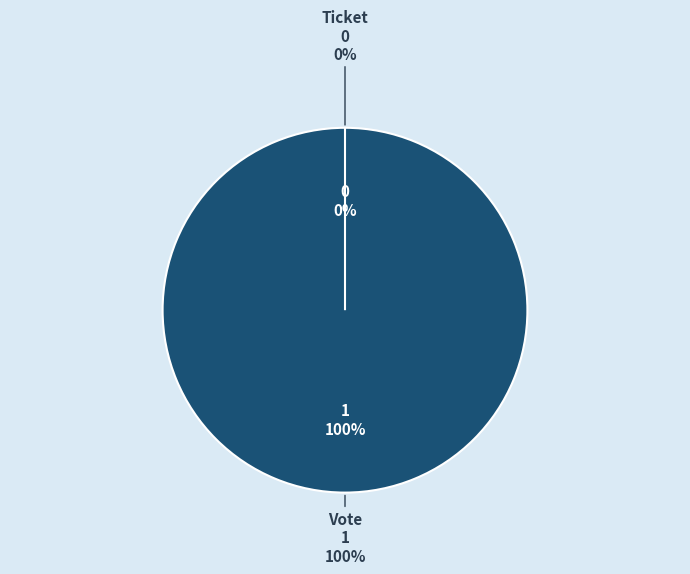

How many segments does this pie chart have?

2